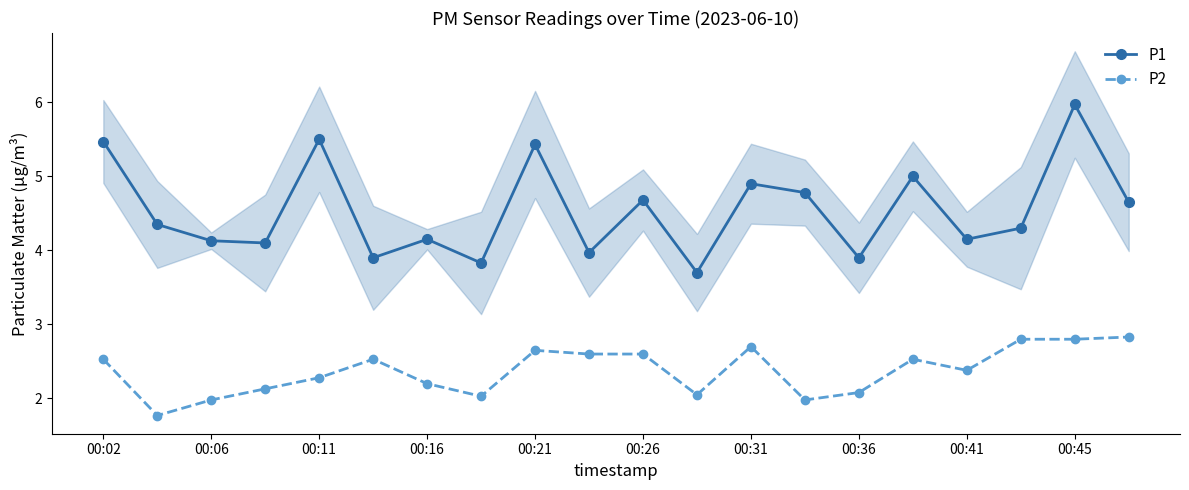

True or false: P2 has more than 2 interior local peaks.

True